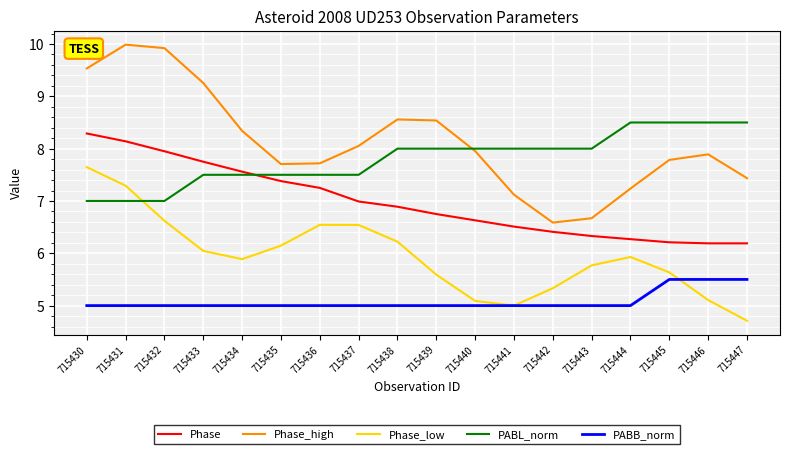

What is the difference between the highest and lowest values at 715436?

2.7